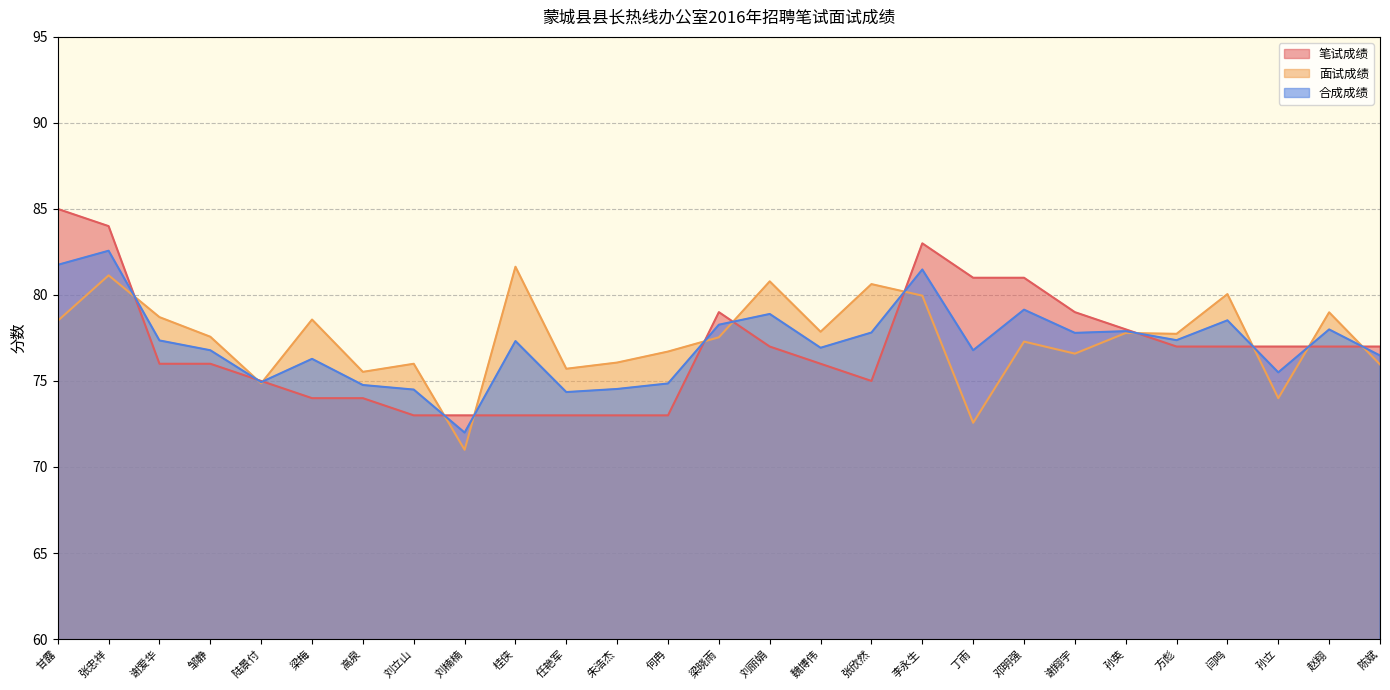

How many values in the 笔试成绩 series are below 77?

13